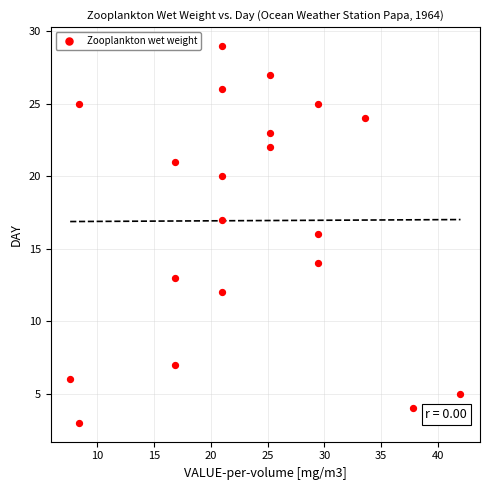

What is the range of Y values (max minus min)?

26